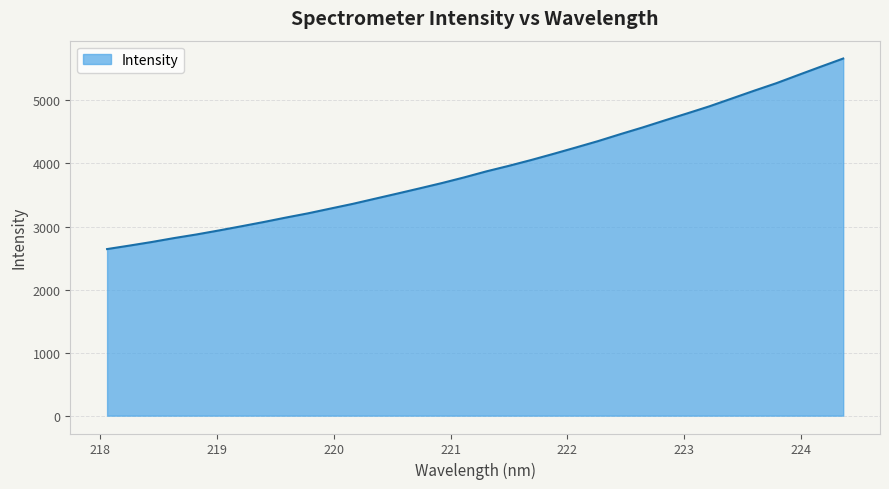

What is the difference between the maximum and minimum values?

3022.4